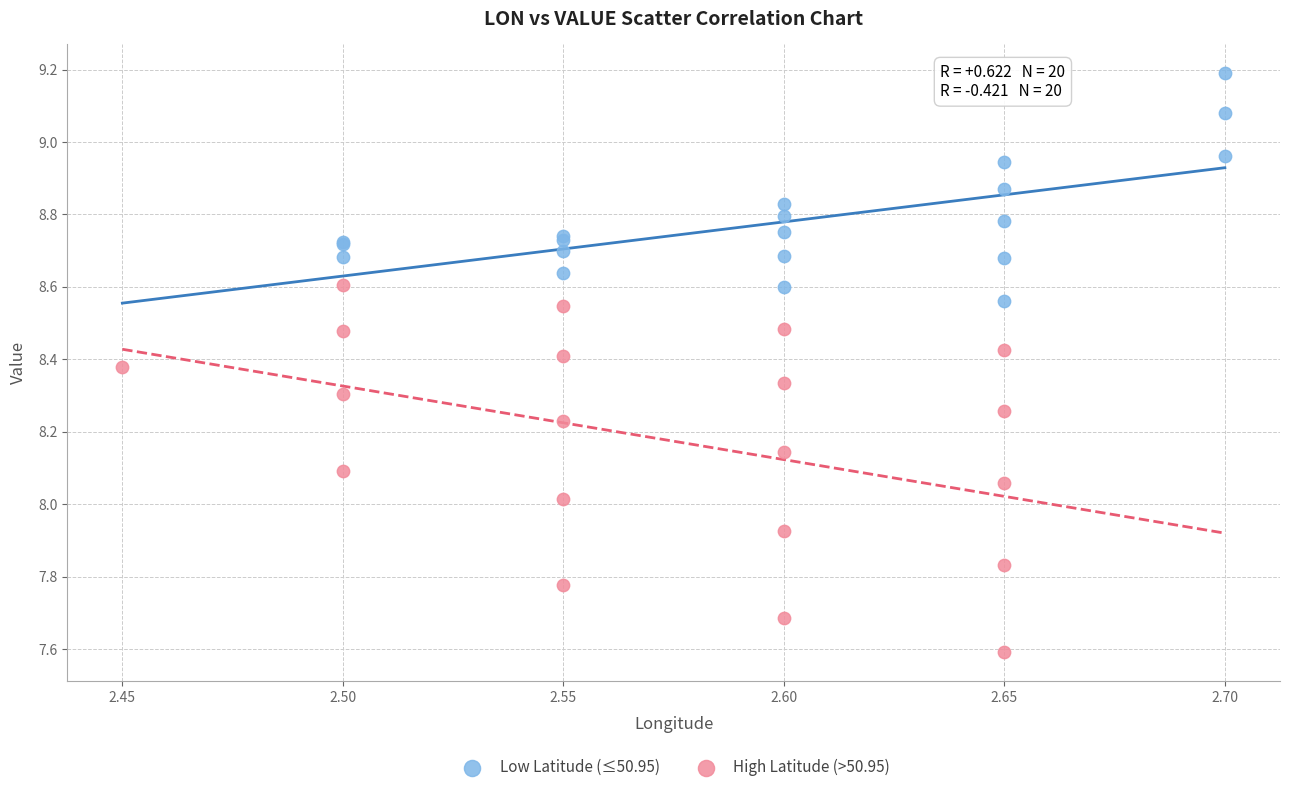

Which series contains the lowest Y value?

High Latitude (>50.95)